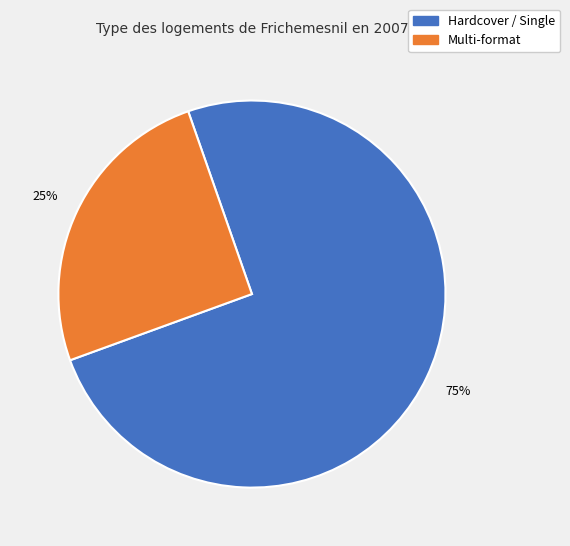

How many slices are in this pie chart?

2